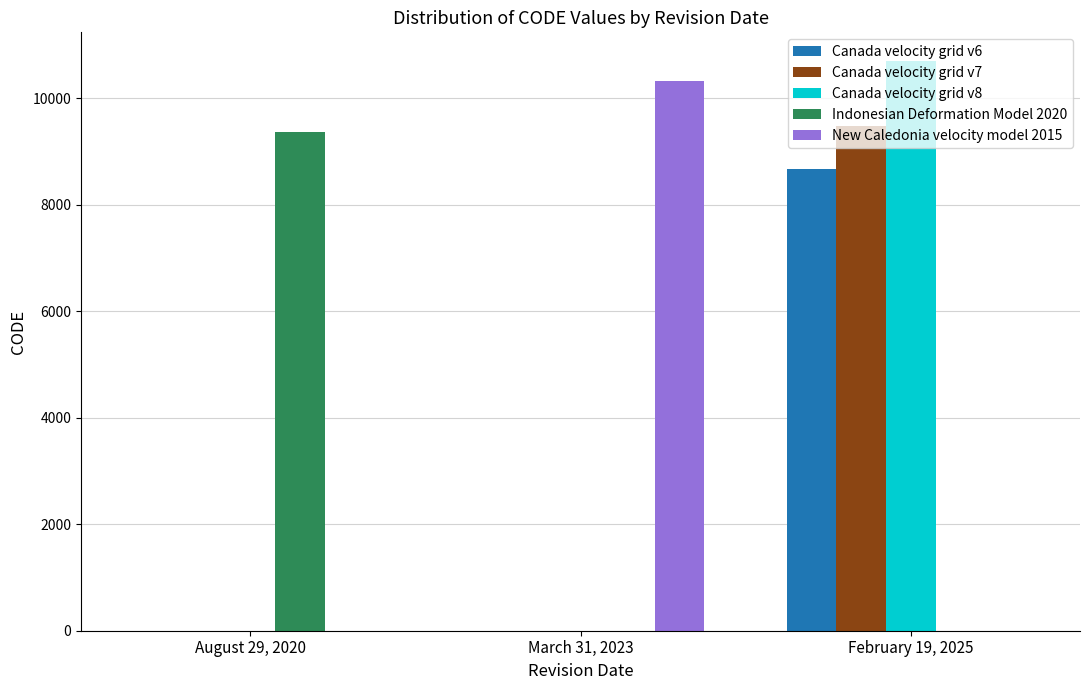

Between August 29, 2020 and March 31, 2023, which series saw the biggest shift?

New Caledonia velocity model 2015